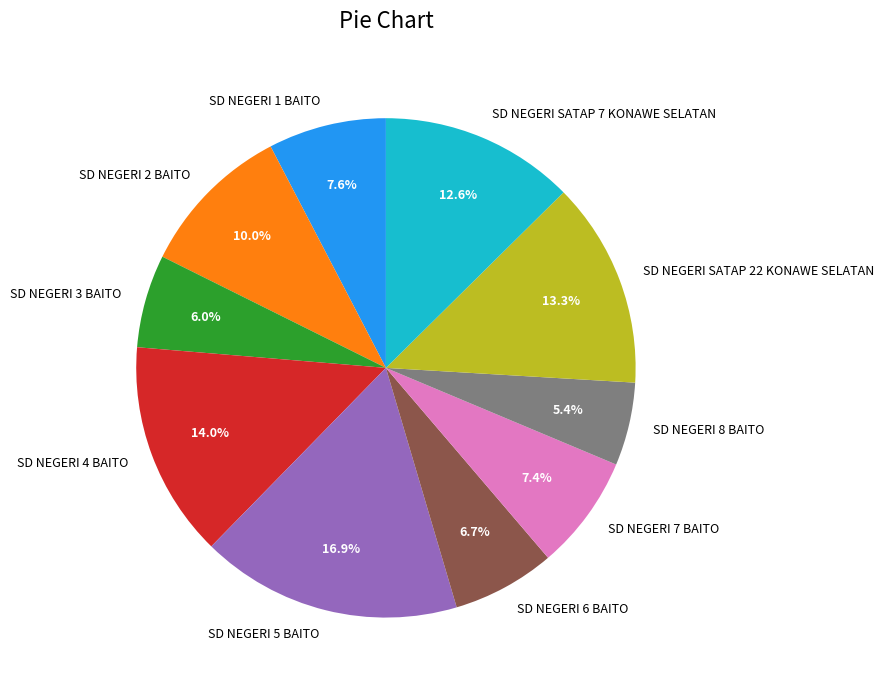

What is the ratio of the value at SD NEGERI 8 BAITO to the value at SD NEGERI SATAP 7 KONAWE SELATAN?

0.4